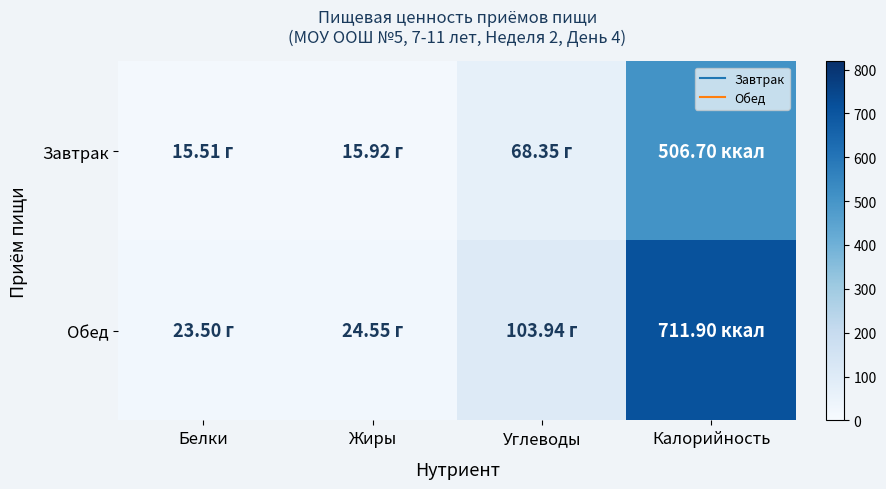

Which category has the highest value across all series?

Калорийность